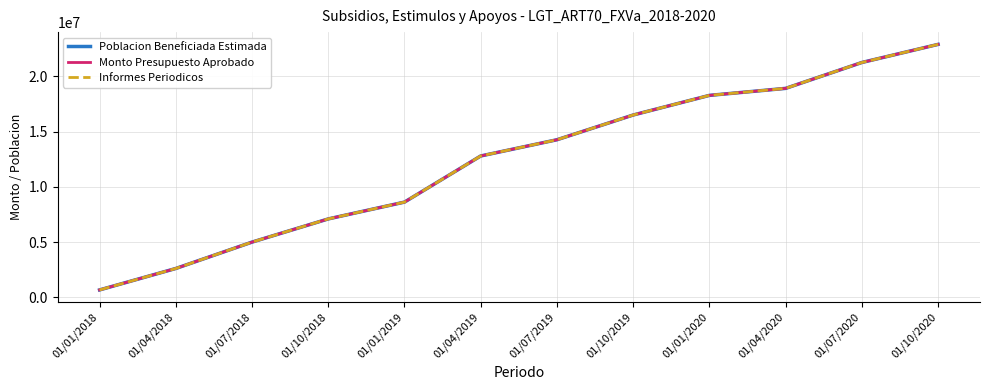

True or false: Monto Presupuesto Aprobado and Informes Periodicos cross at least once.

False